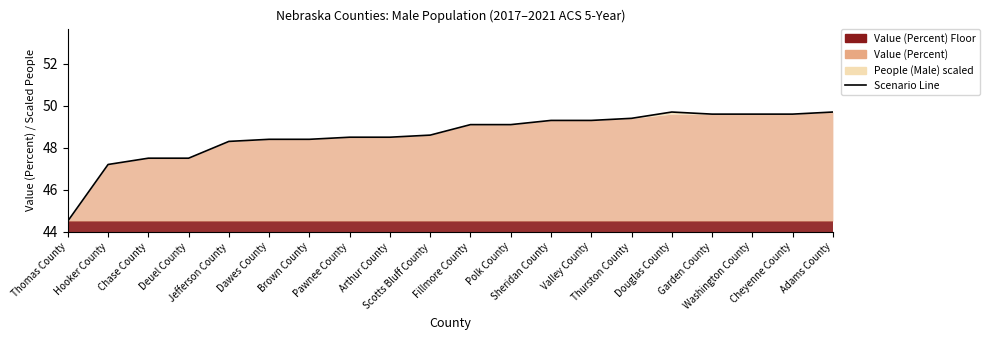

Reading left to right, extract all data points from this chart.

44.5	47.2	47.5	47.5	48.3	48.4	48.4	48.5	48.5	48.6	49.1	49.1	49.3	49.3	49.4	49.7	49.6	49.6	49.6	49.7